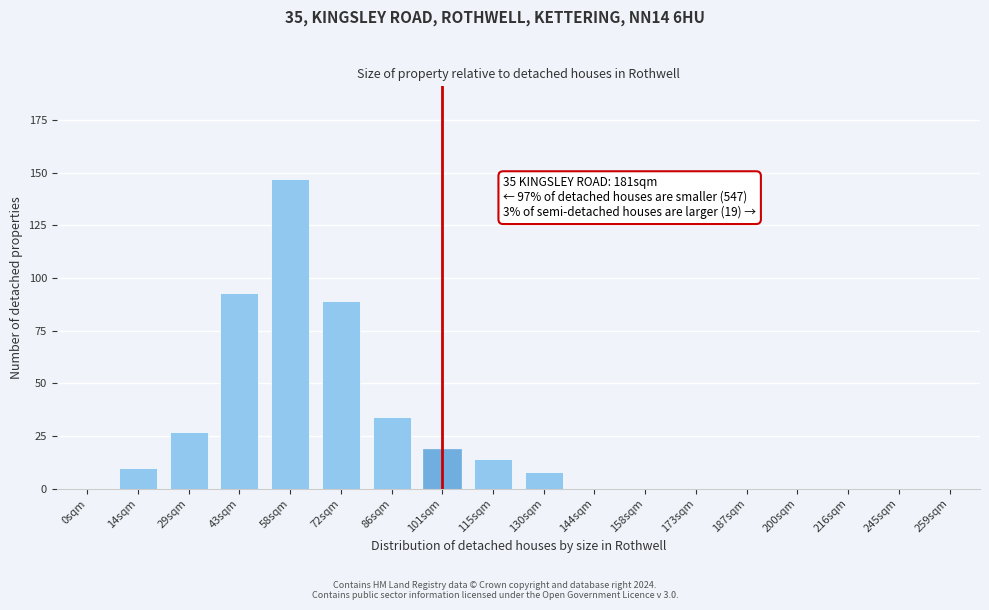

Reading left to right, transcribe all the data shown in this chart.

0sqm=0	14sqm=10	29sqm=27	43sqm=93	58sqm=147	72sqm=89	86sqm=34	101sqm=19	115sqm=14	130sqm=8	144sqm=0	158sqm=0	173sqm=0	187sqm=0	200sqm=0	216sqm=0	245sqm=0	259sqm=0